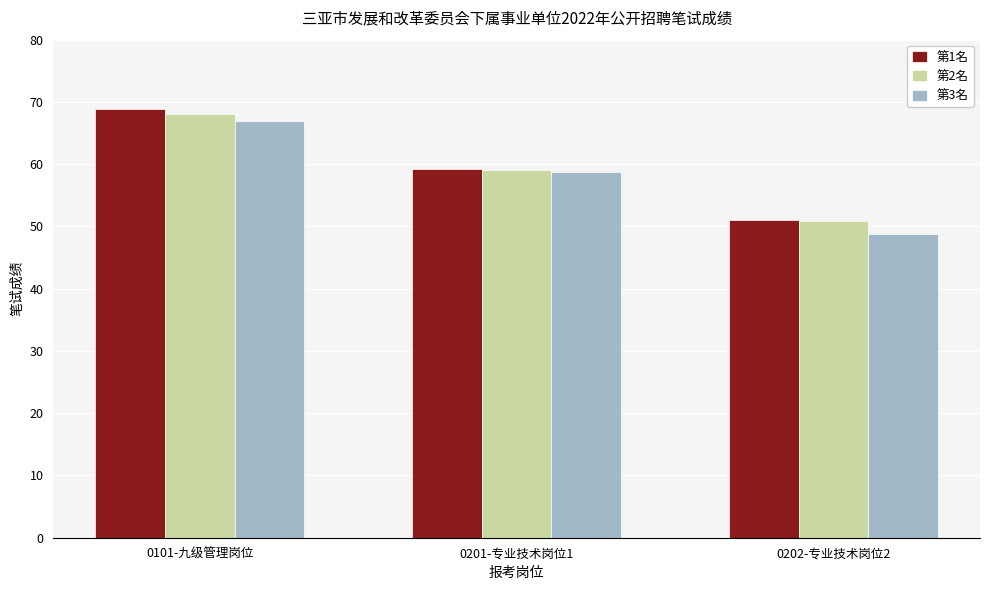

What is the approximate value of 第3名 at 0201-专业技术岗位1?

58.8